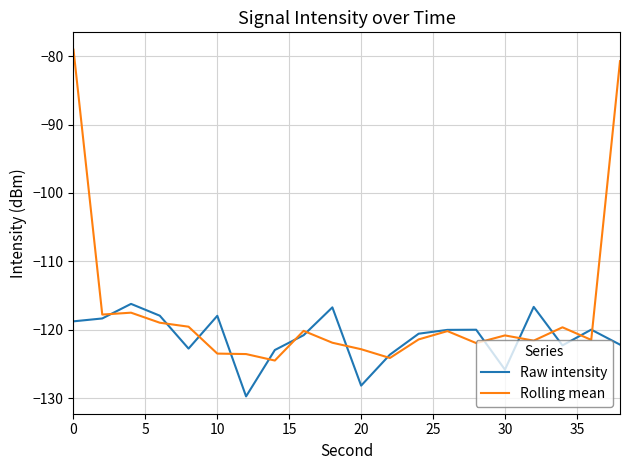

Which series has the widest spread of values?

Rolling mean